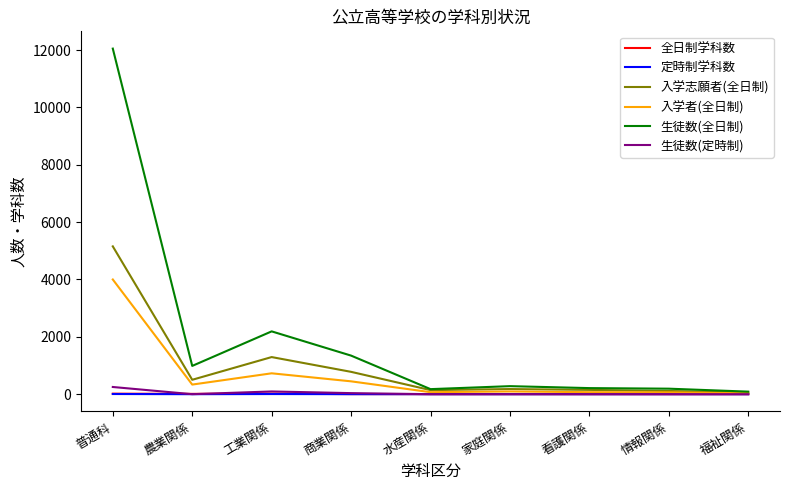

Is this an area chart (filled region under the line)?

No